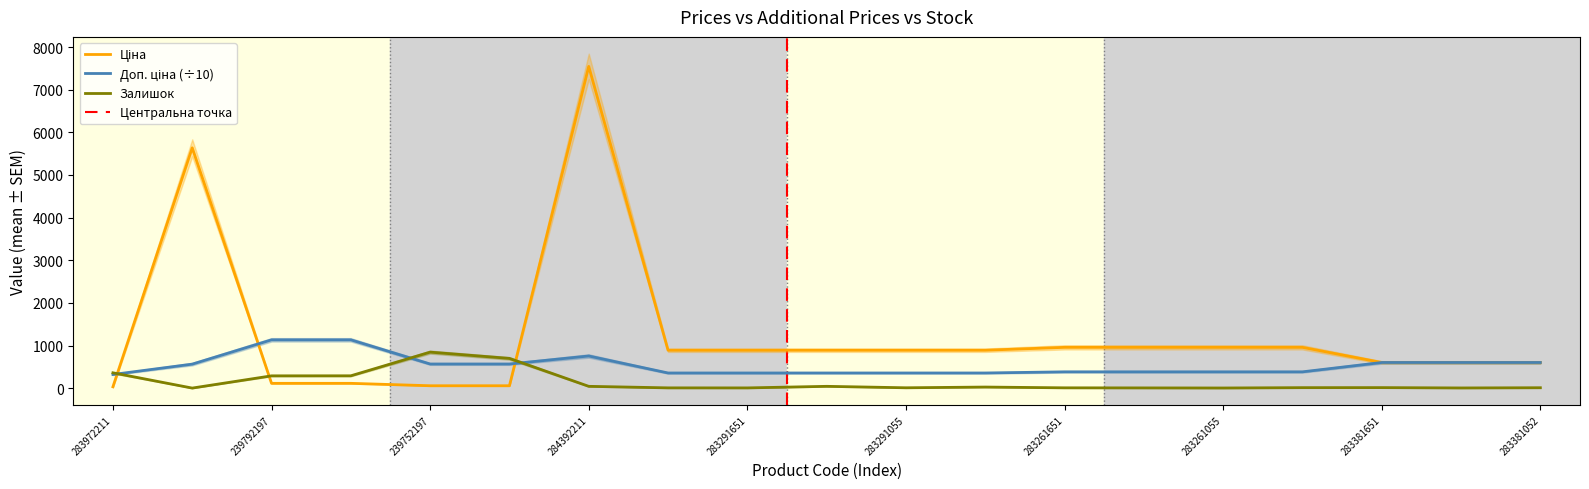

How many times do Доп. ціна (÷10) and Залишок cross each other?

3